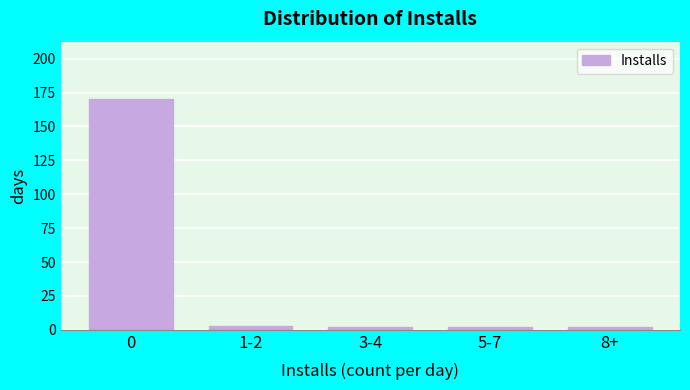

Reading left to right, list all the values displayed in this chart.

0=170	1-2=3	3-4=2	5-7=2	8+=2